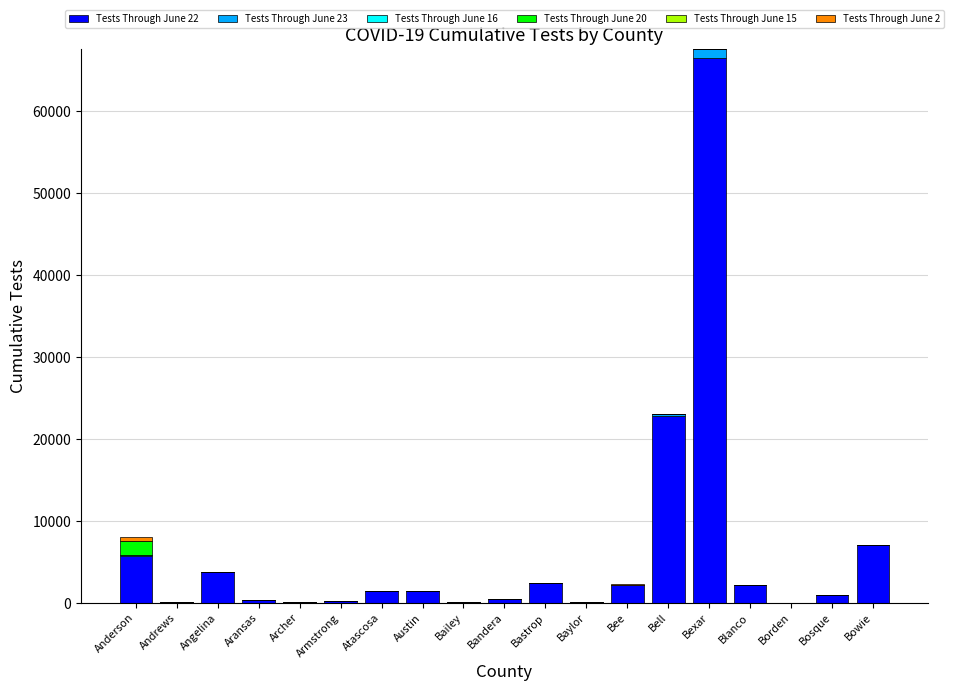

At how many categories does at least one series exceed 46055?

1